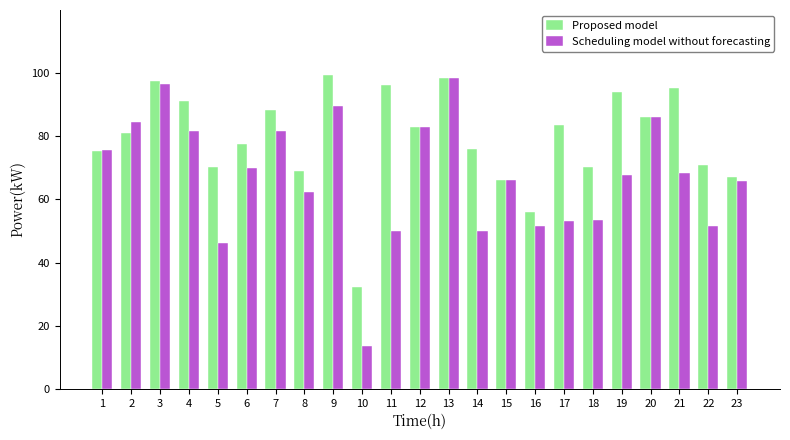

Does the chart contain stacked bars?

No